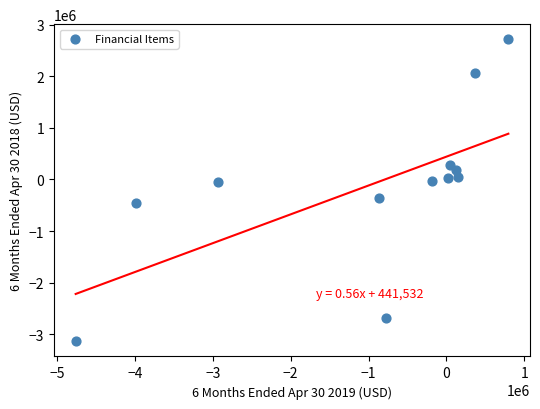

What is the average X value?

-1001122